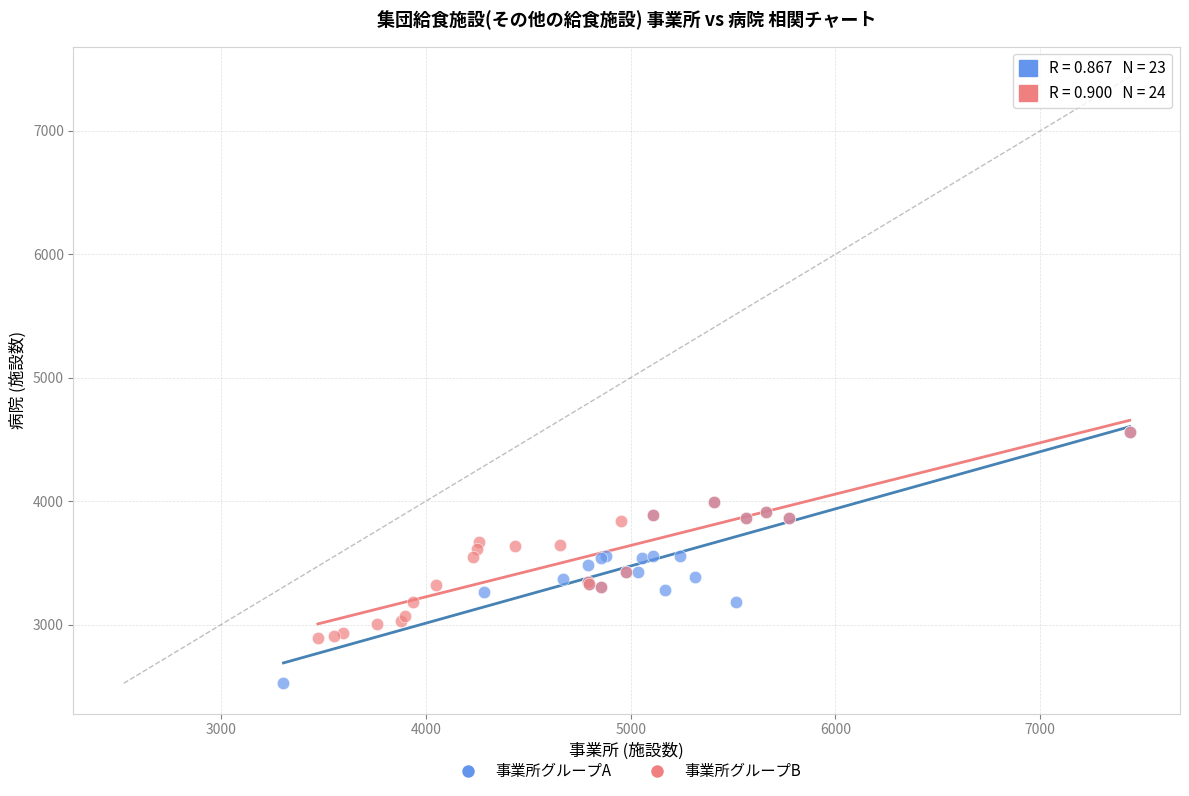

Which series has the widest spread of Y values?

事業所グループA